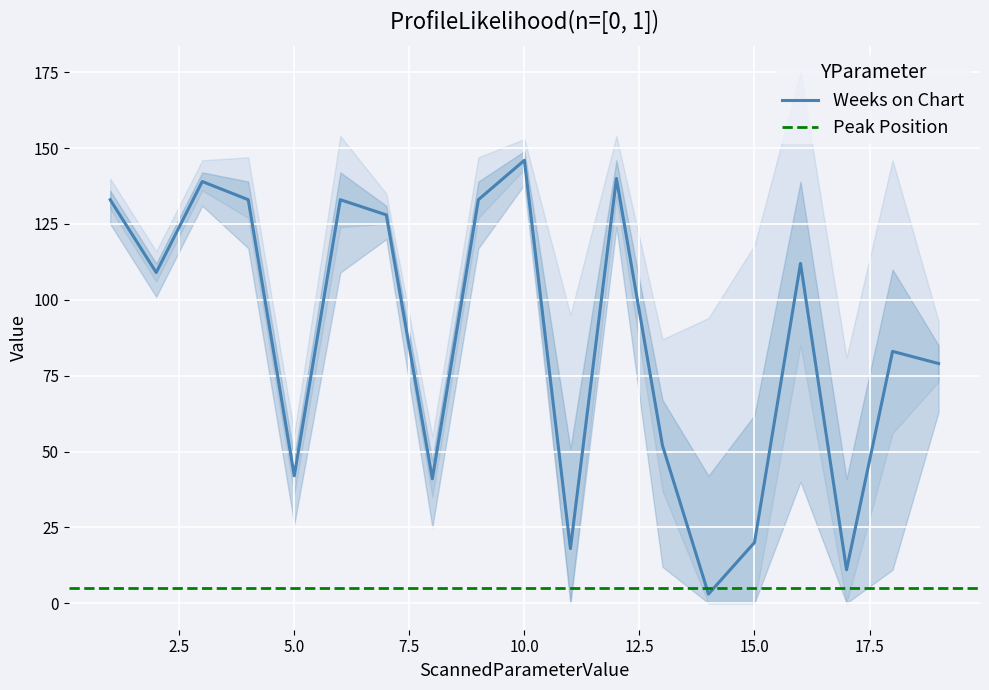

Reading left to right, extract all data points from this chart.

1=133	2=109	3=139	4=133	5=42	6=133	7=128	8=41	9=133	10=146	11=18	12=140	13=52	14=3	15=20	16=112	17=11	18=83	19=79